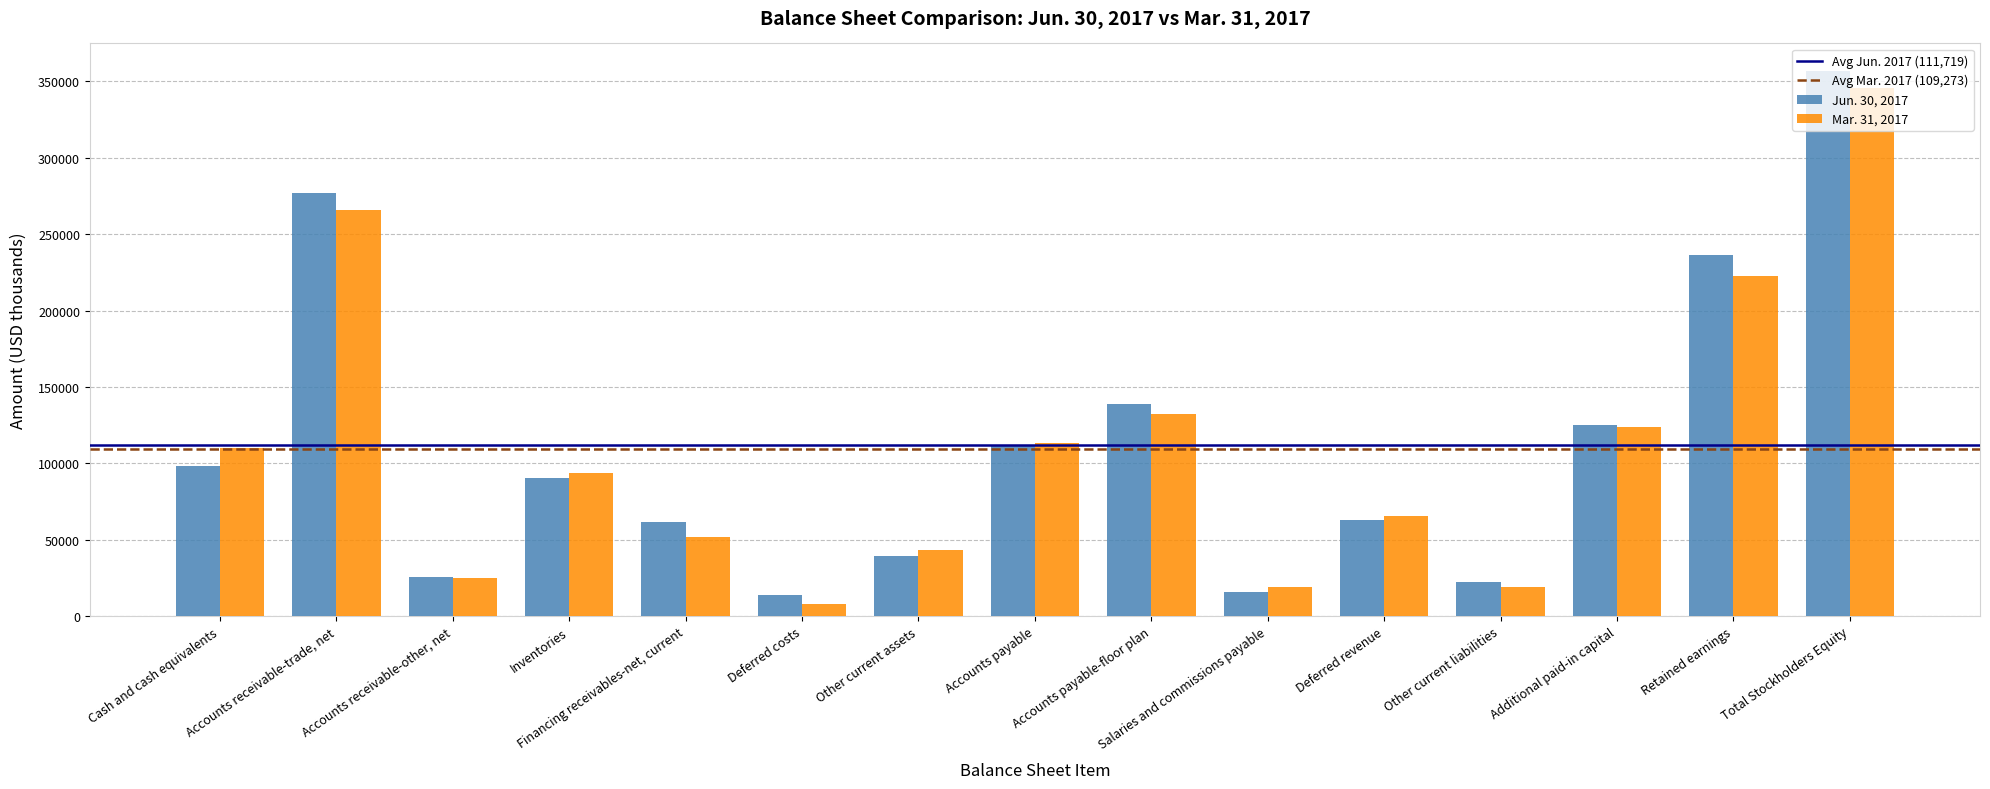

What is the difference between the highest and lowest values at Deferred revenue?

2633